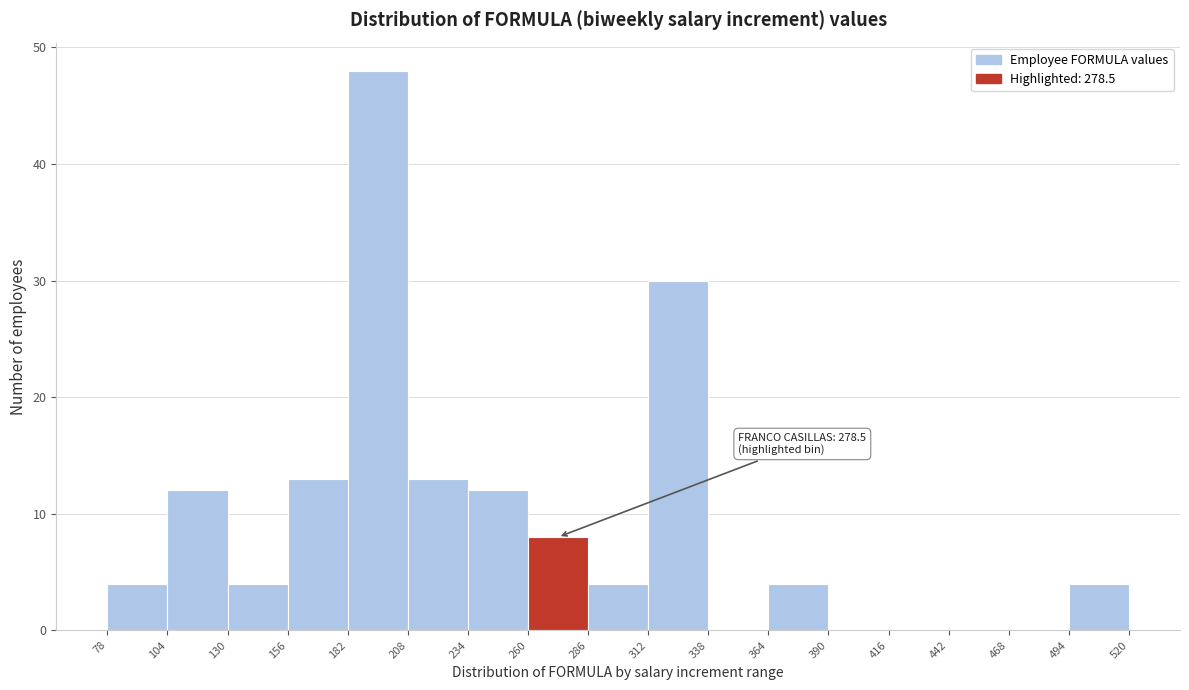

Which range on the x-axis has the tallest bar?

182 to 208